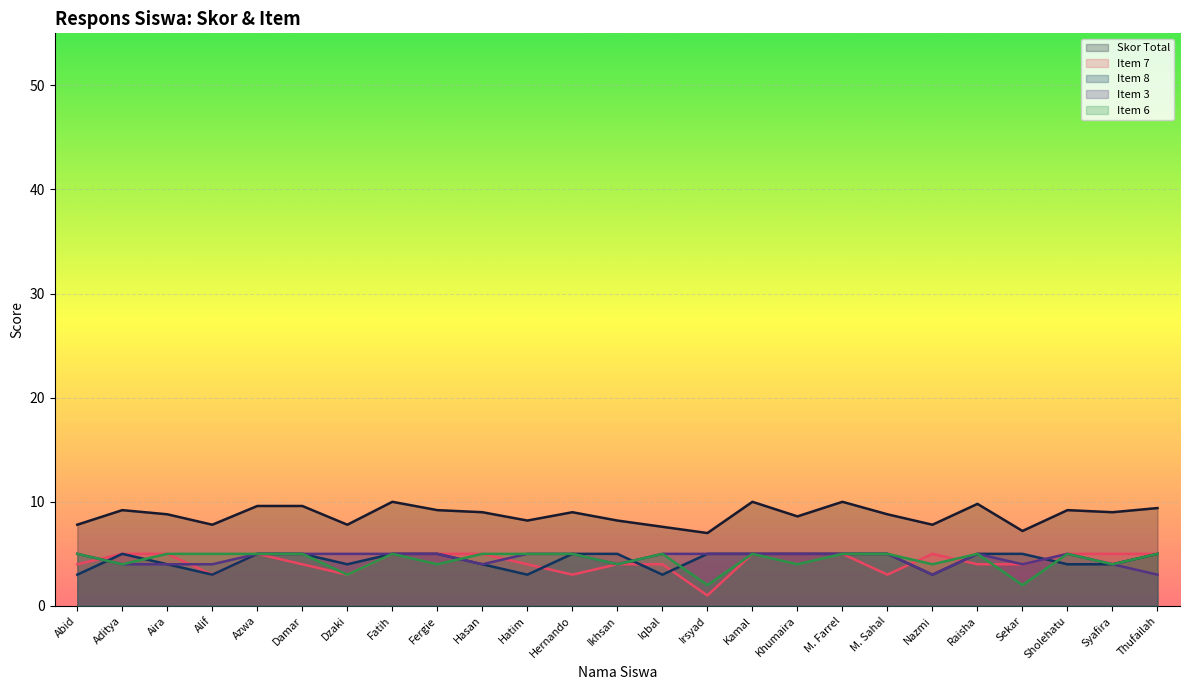

Is the value of Item 7 at Raisha greater than the value of Skor Total at Damar?

No